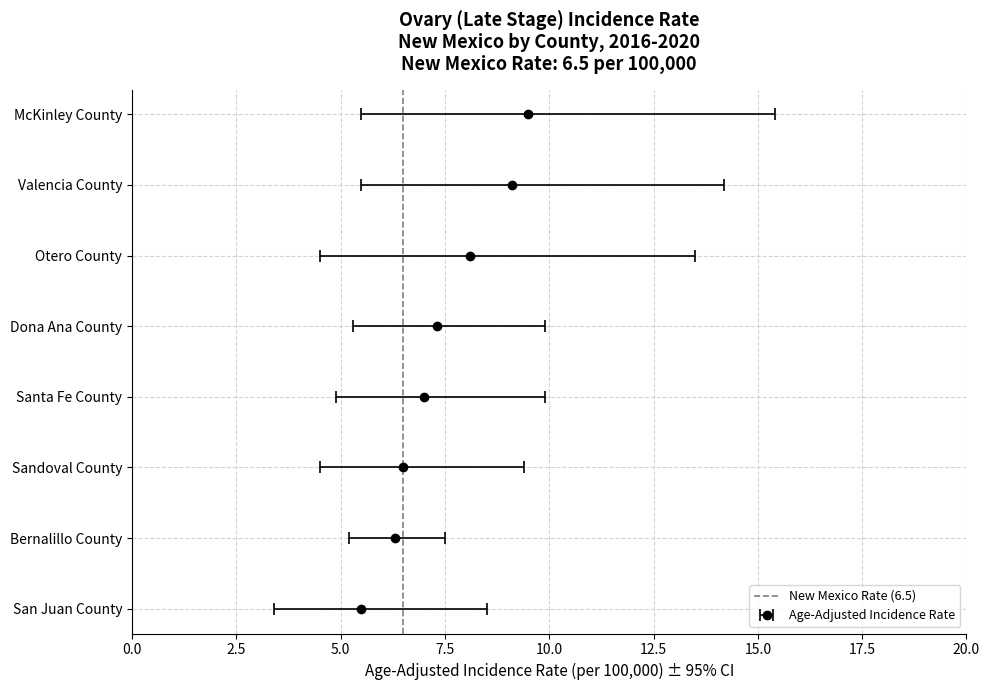

Are the bars horizontal?

No